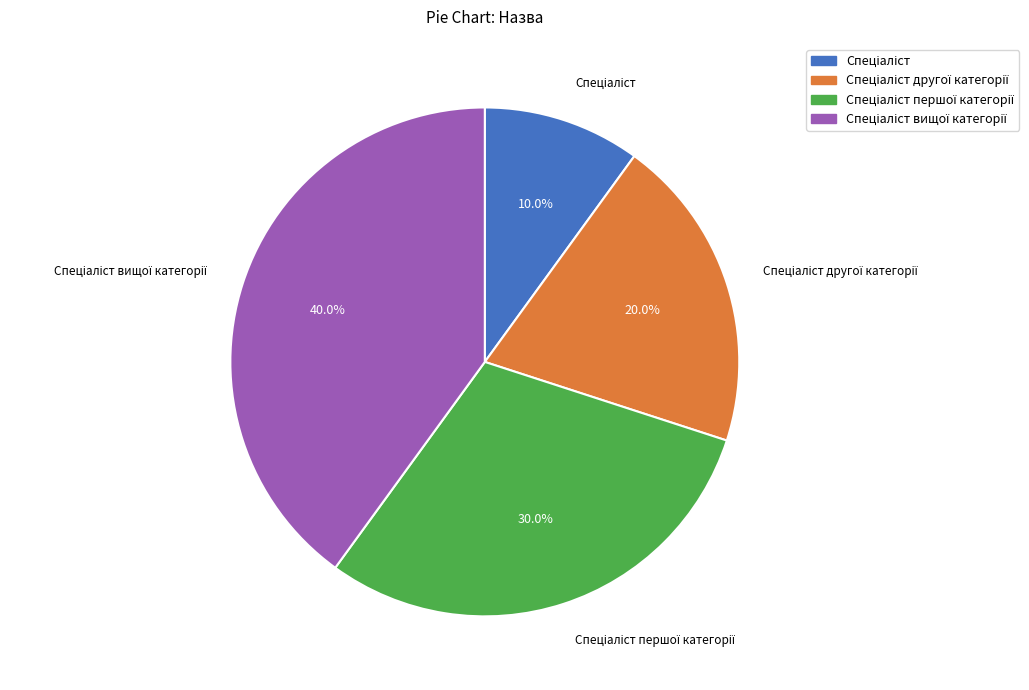

Is there any slice that represents more than half of the pie?

No